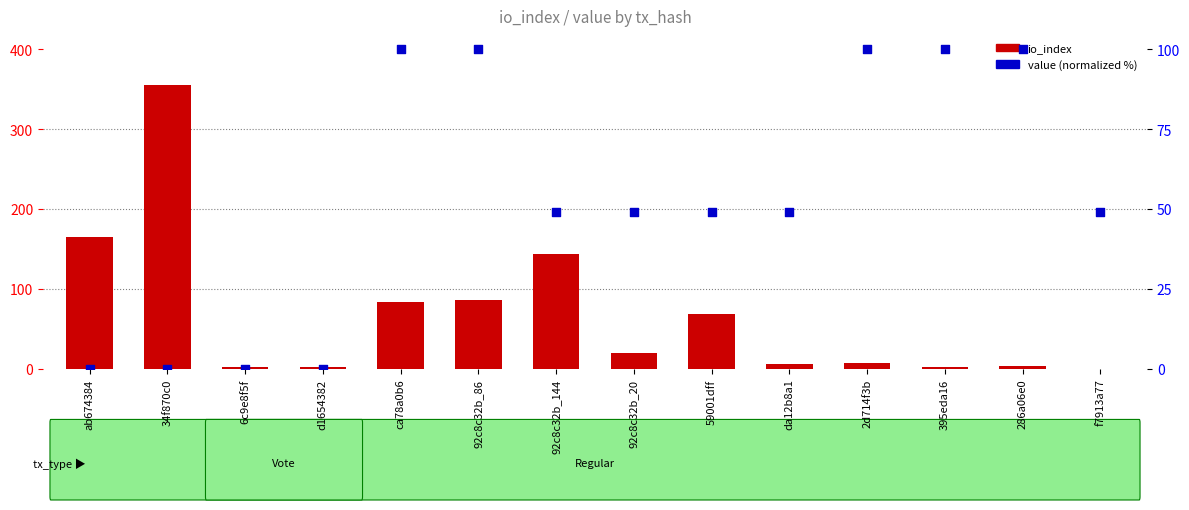

Which series has the widest spread of Y values?

io_index